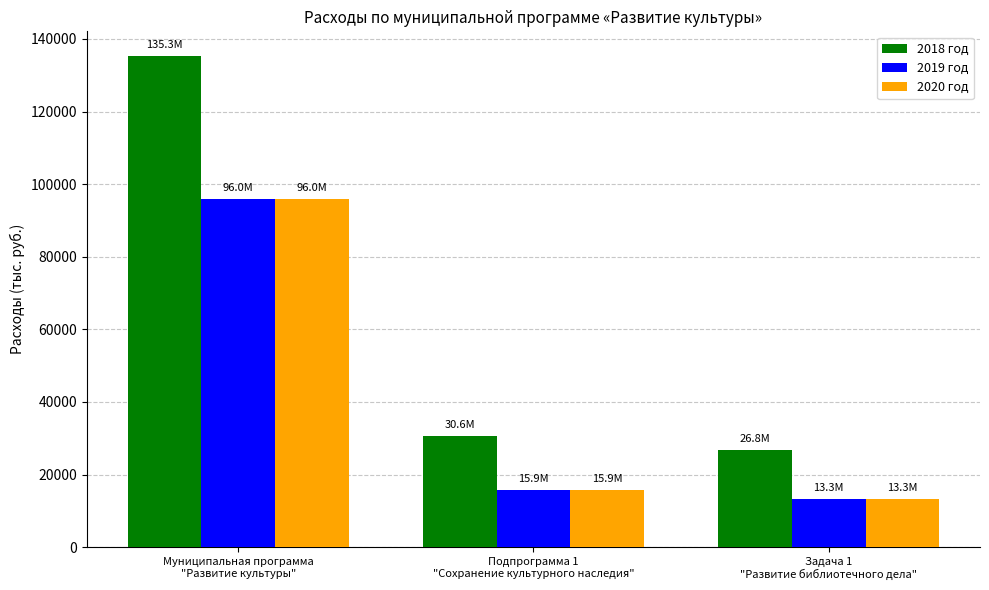

Are the bars horizontal?

No